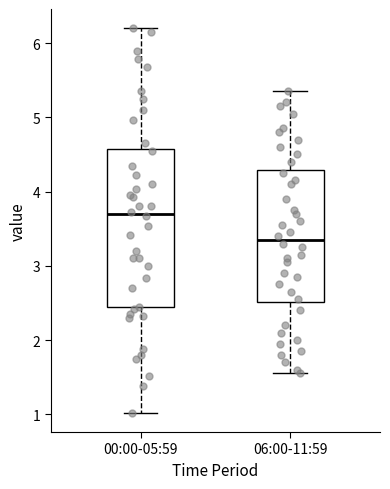

Reading left to right, transcribe this box plot: for each box, give where its median line is, the range the box spans, and where its two whiskers end, as read against the y-axis. The values are not printed on the chart, so give them approximately, as read against the axis.

00:00-05:59: median 3.7, box 2.4 to 4.6, whiskers 1.0 to 6.2
06:00-11:59: median 3.4, box 2.5 to 4.3, whiskers 1.6 to 5.4